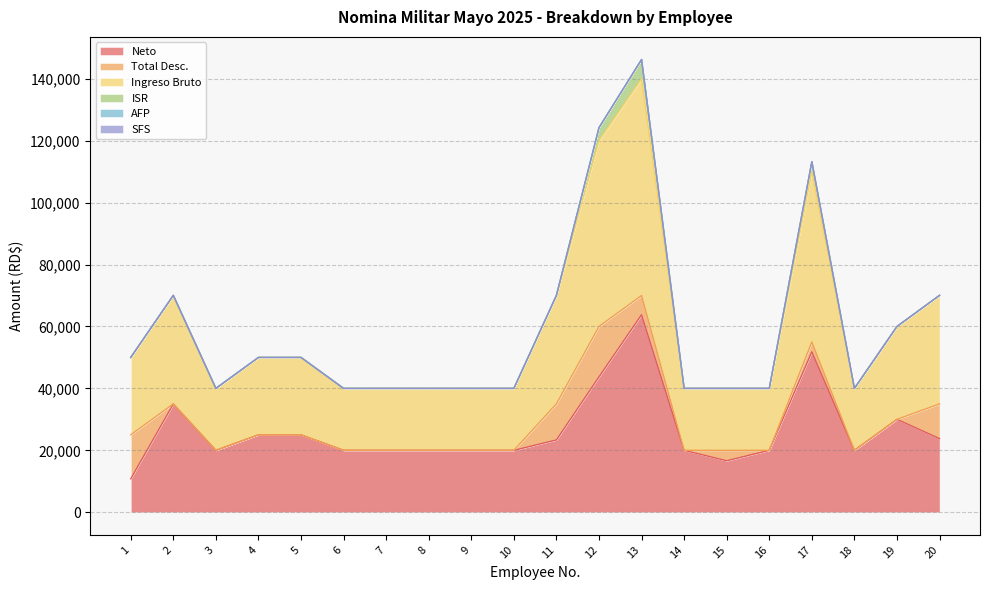

The value of Total Desc. at 19 is -5739.7. True or false?

False